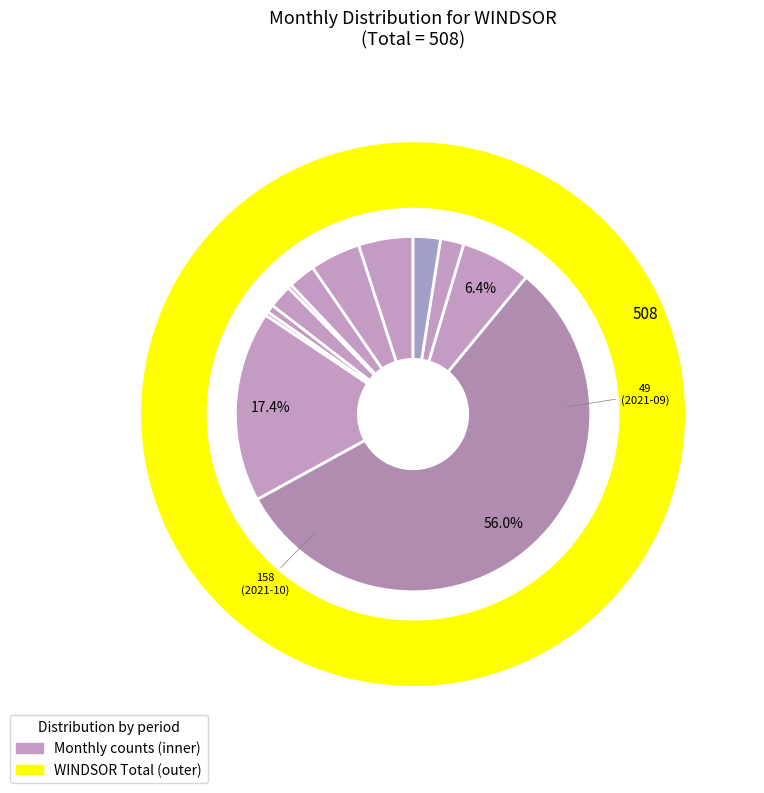

To the nearest percent, what percentage of the pie is 2021-11?

6%